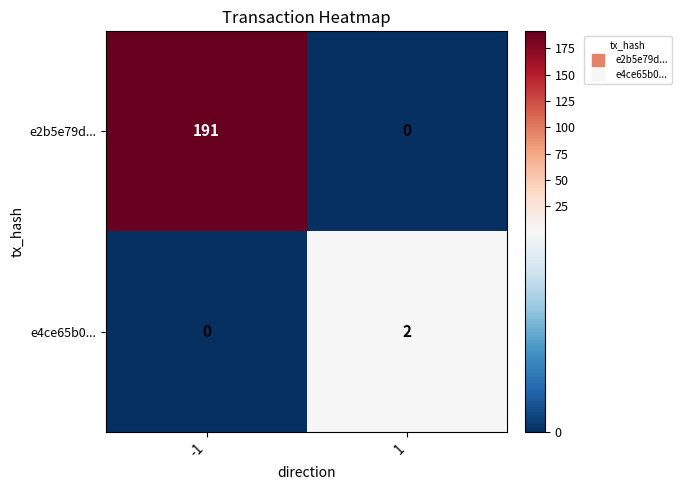

The value of e4ce65b0... at -1 is 0. True or false?

True